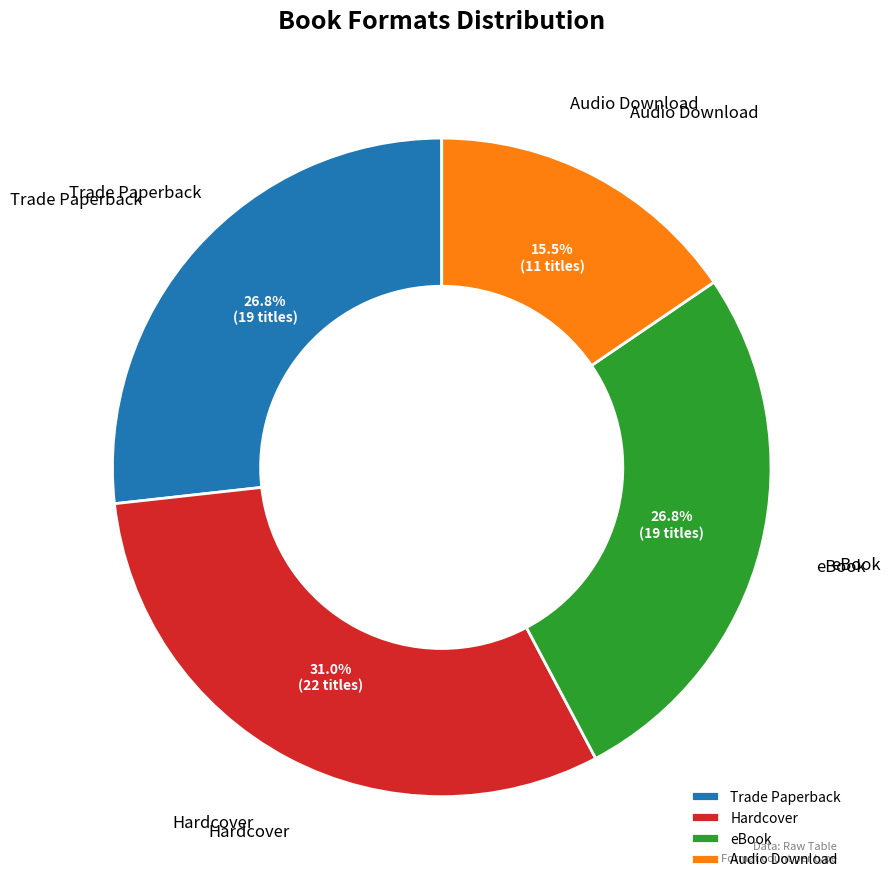

Is there any slice that represents more than half of the pie?

No